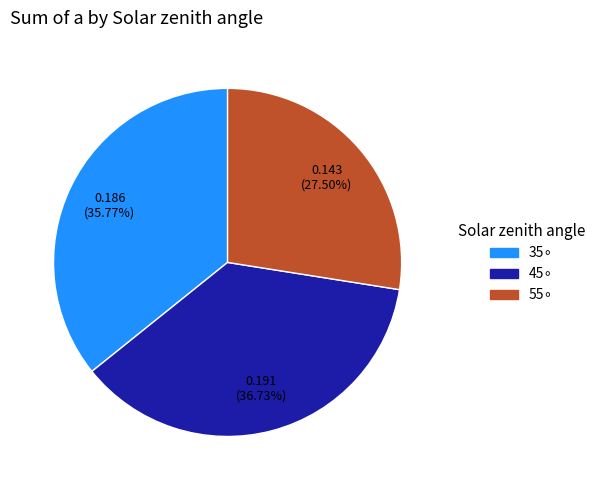

How many segments does this pie chart have?

3